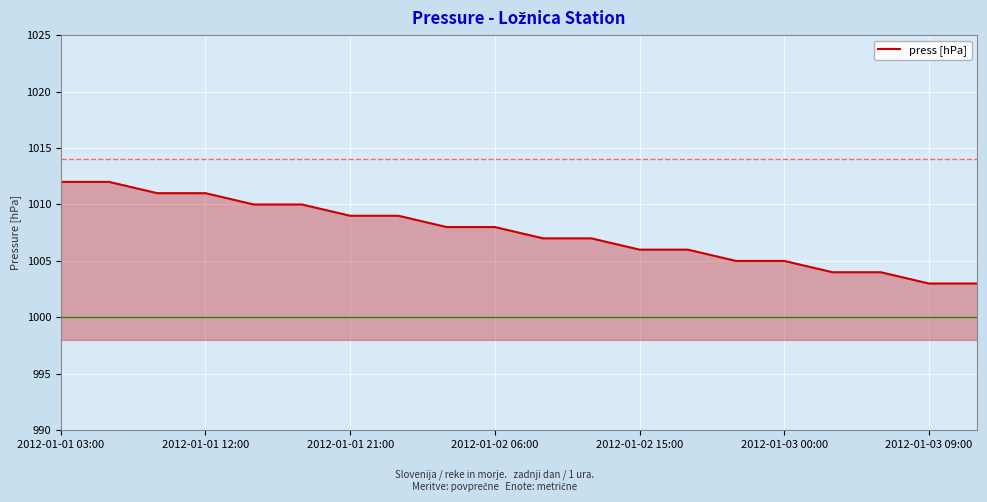

What is the greatest value displayed?

1012